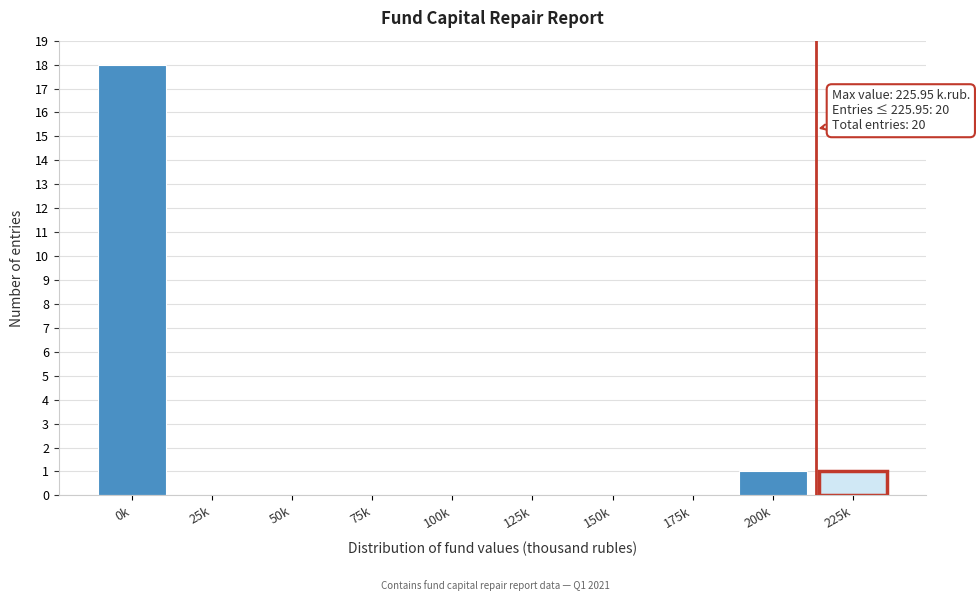

What is the change in value from 125k to 200k?

+1